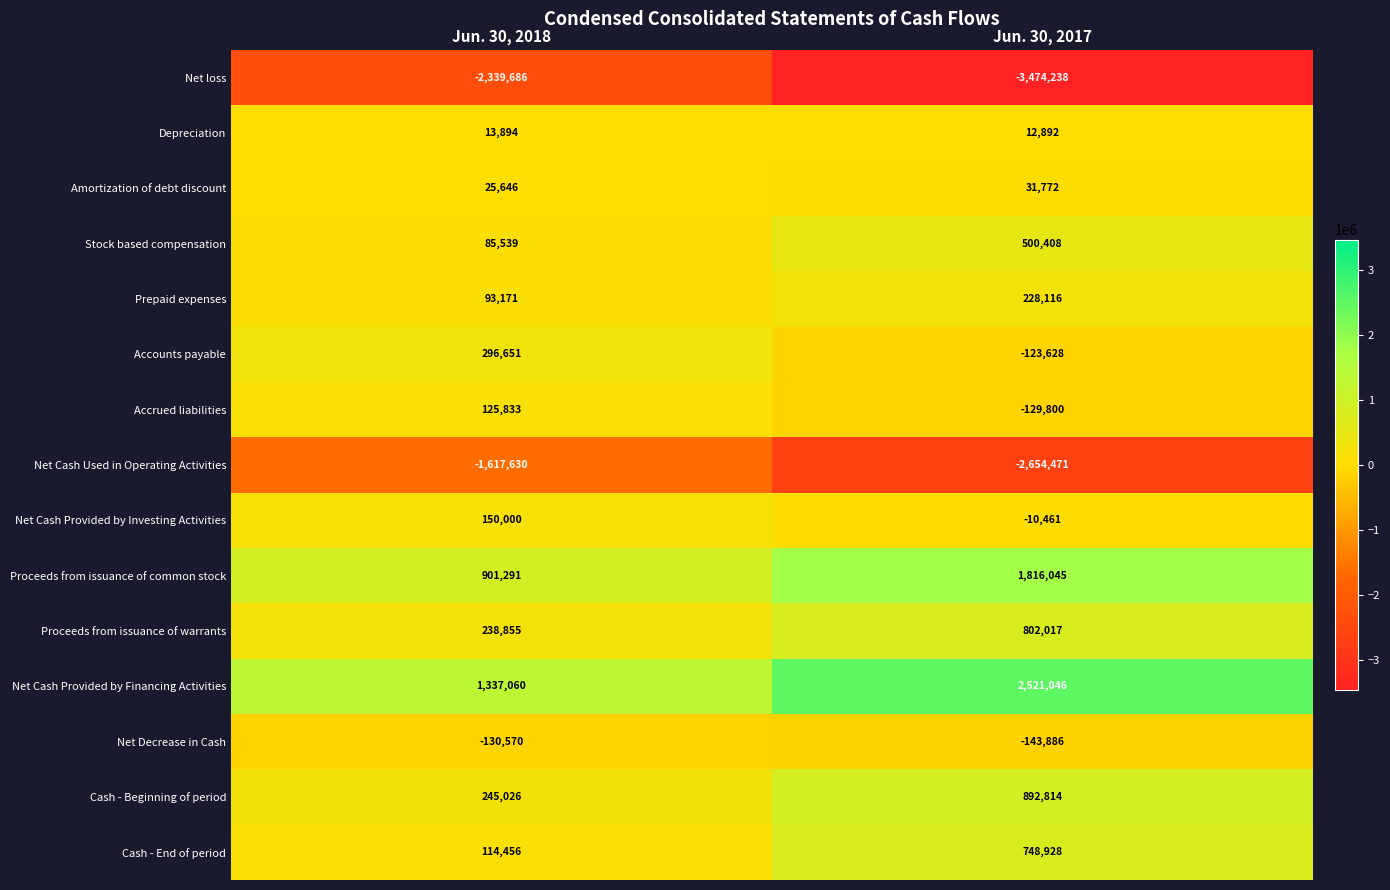

Rank the series by their maximum value, from highest to lowest.

Net Cash Provided by Financing Activities, Proceeds from issuance of common stock, Cash - Beginning of period, Proceeds from issuance of warrants, Cash - End of period, Stock based compensation, Accounts payable, Prepaid expenses, Net Cash Provided by Investing Activities, Accrued liabilities, Amortization of debt discount, Depreciation, Net Decrease in Cash, Net Cash Used in Operating Activities, Net loss